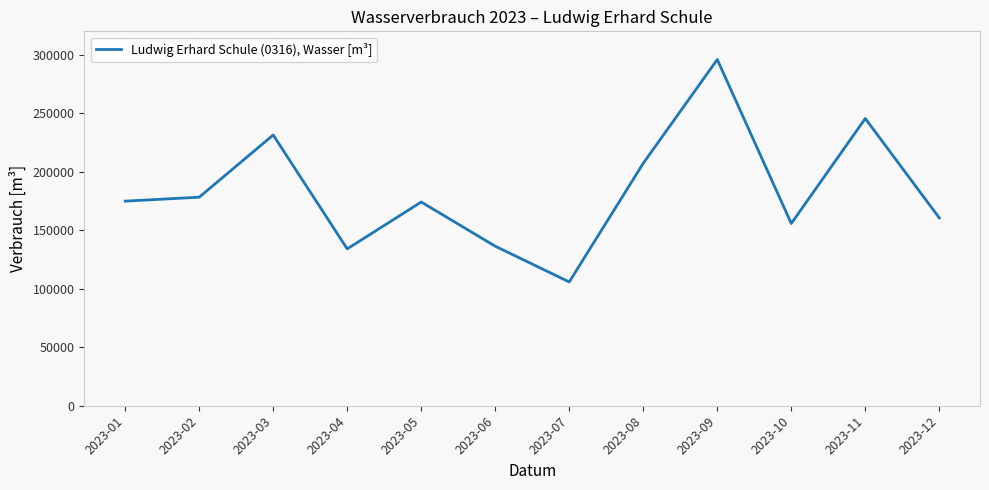

What is the ratio of the value at 2023-11 to the value at 2023-03?

1.1